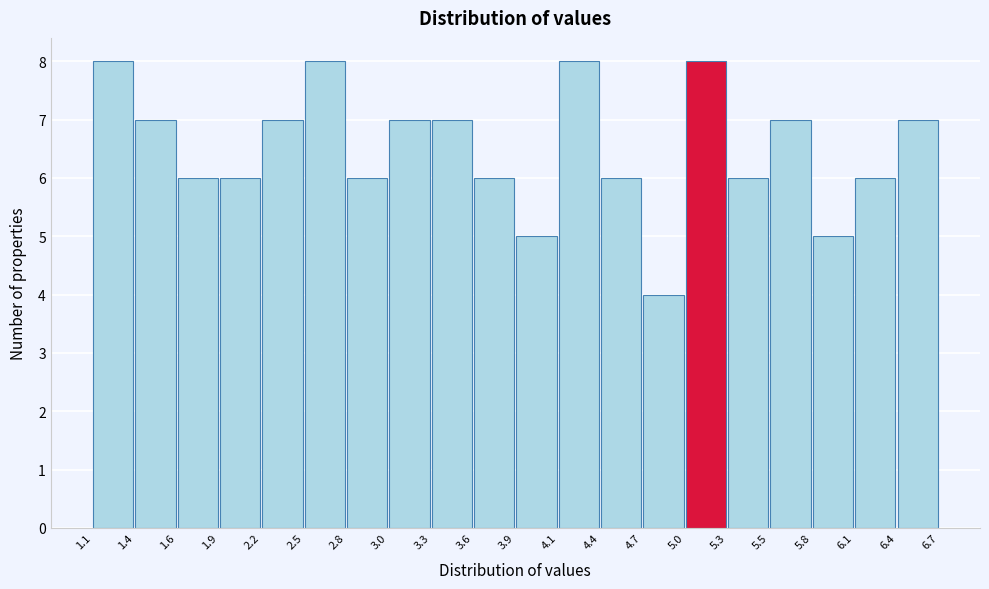

Reading left to right, transcribe this chart: for each bar, give the range it covers on the x-axis and its height. The values are not printed on the chart, so give them approximately, as read against the axis.

1.1 to 1.4: 8
1.4 to 1.6: 7
1.6 to 1.9: 6
1.9 to 2.2: 6
2.2 to 2.5: 7
2.5 to 2.8: 8
2.8 to 3.0: 6
3.0 to 3.3: 7
3.3 to 3.6: 7
3.6 to 3.9: 6
3.9 to 4.1: 5
4.1 to 4.4: 8
4.4 to 4.7: 6
4.7 to 5.0: 4
5.0 to 5.3: 8
5.3 to 5.5: 6
5.5 to 5.8: 7
5.8 to 6.1: 5
6.1 to 6.4: 6
6.4 to 6.7: 7